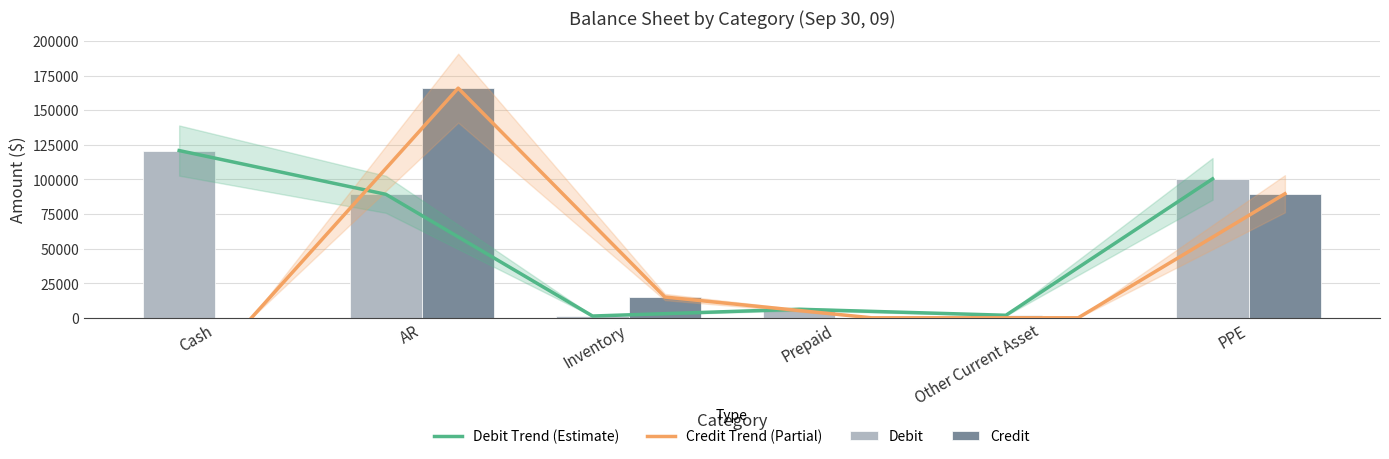

What position from the right is Cash?

6